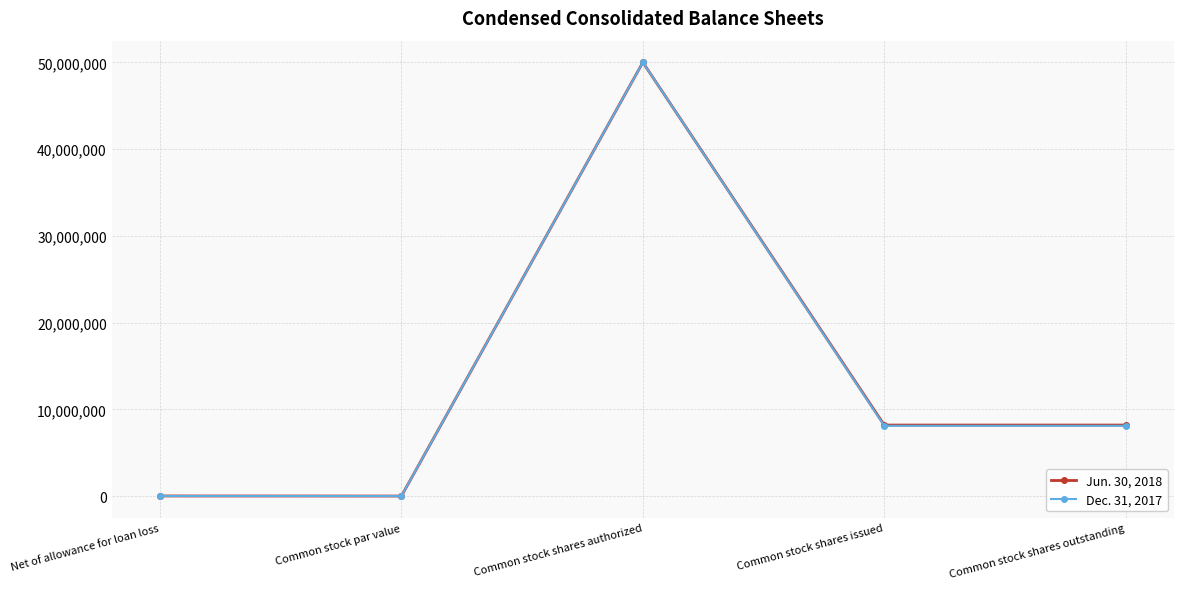

How many data points does each series have?

5